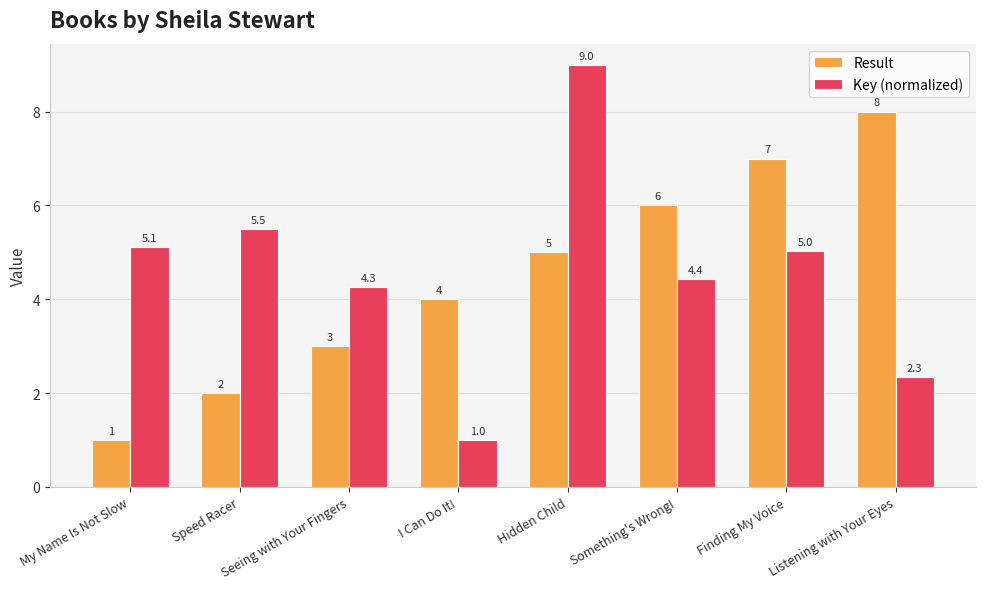

At which category is the sum across all series the highest?

Hidden Child